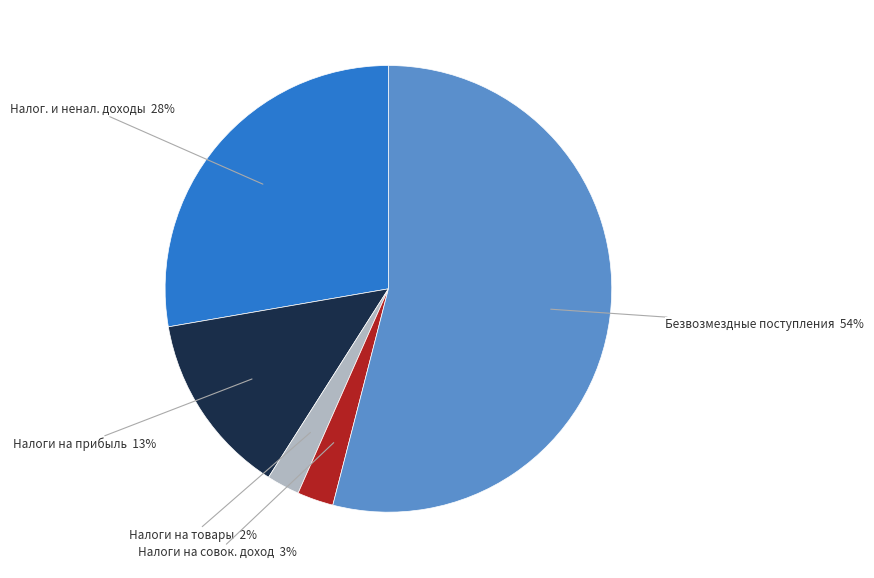

To the nearest percent, what is the difference between the largest and smallest slice percentages?

52%